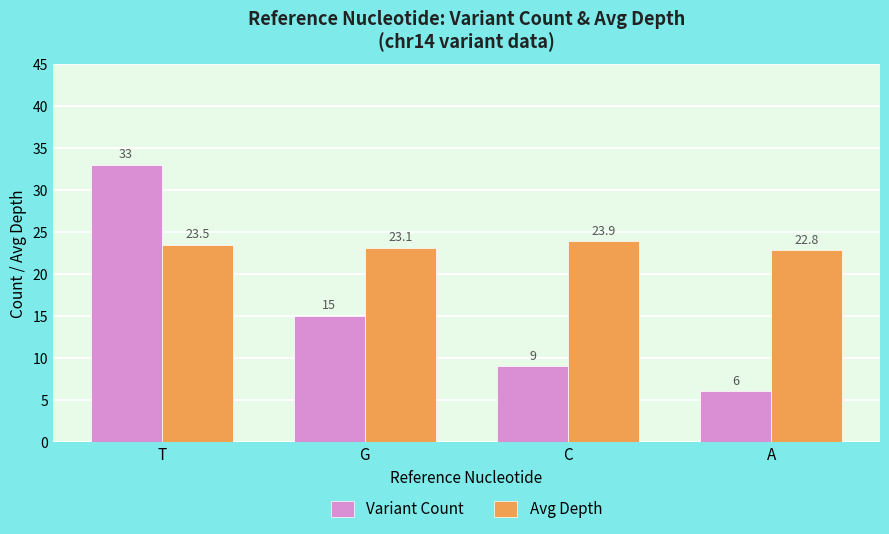

At how many categories does at least one series exceed 24?

1